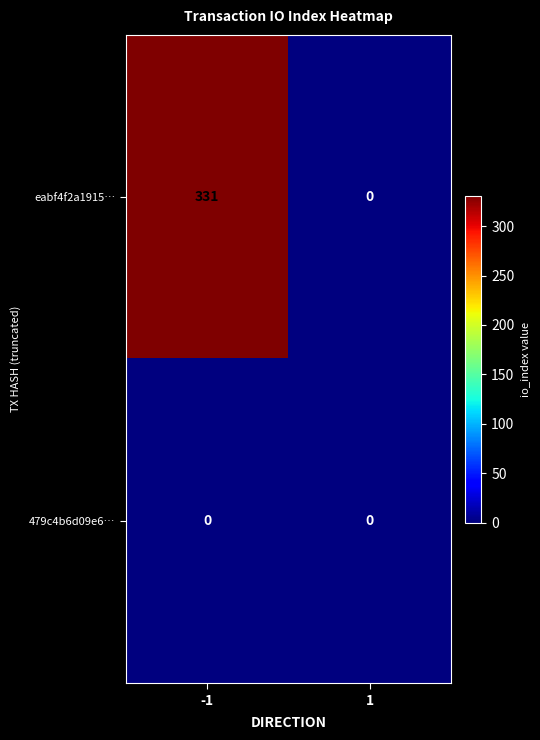

What is the maximum value shown in the chart?

331